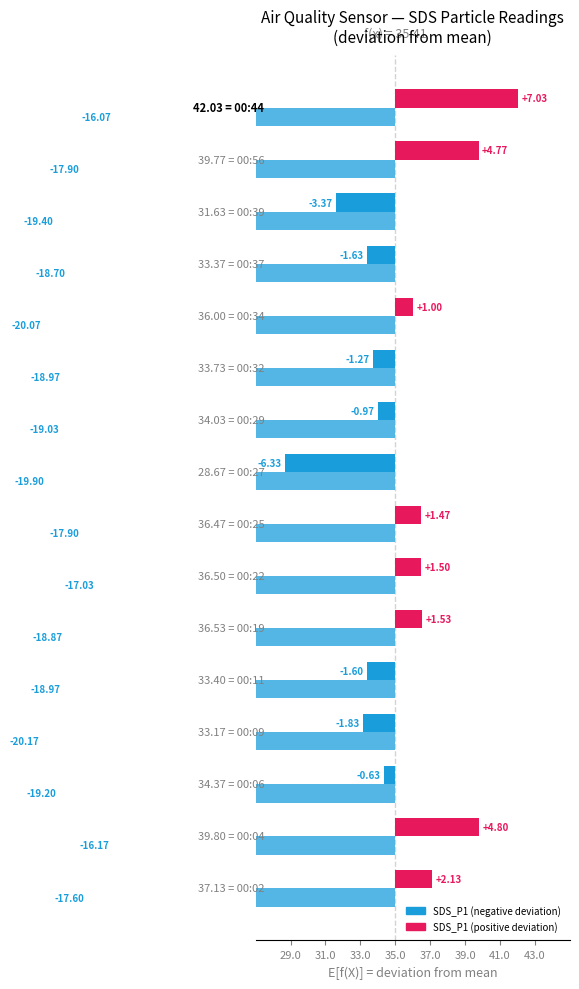

Between 37.0 and 43.0, which series saw the biggest shift?

SDS_P1